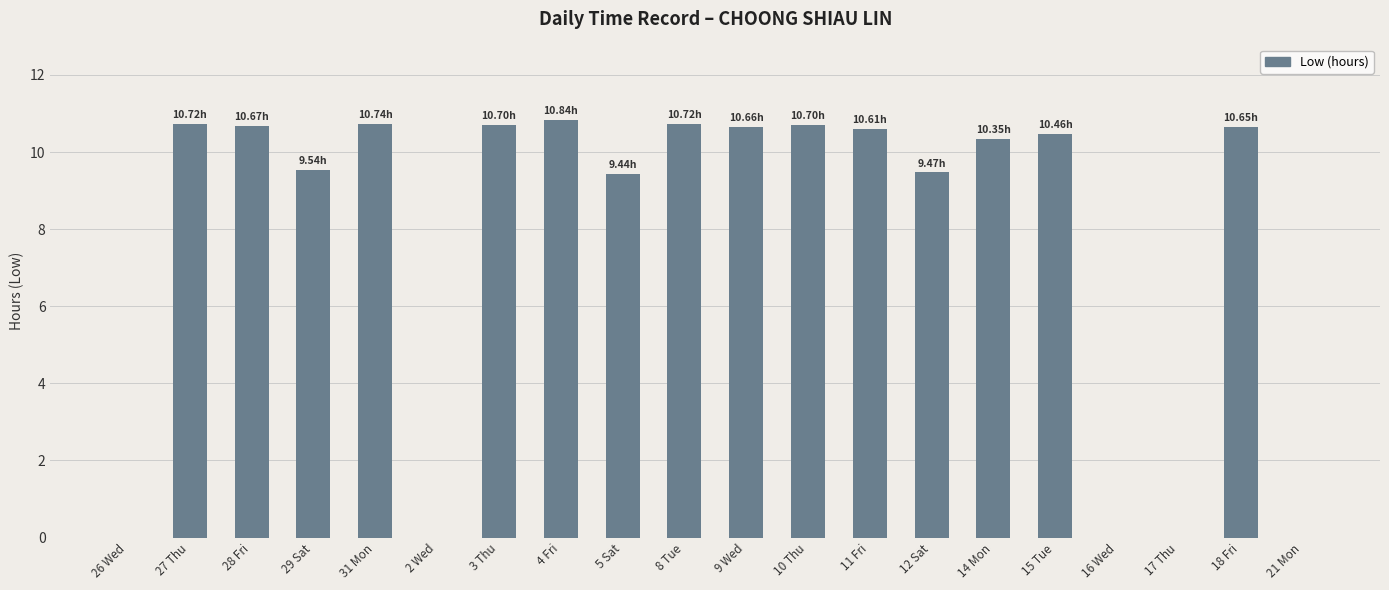

What is the sum of the values at 4 Fri and 2 Wed?

10.8